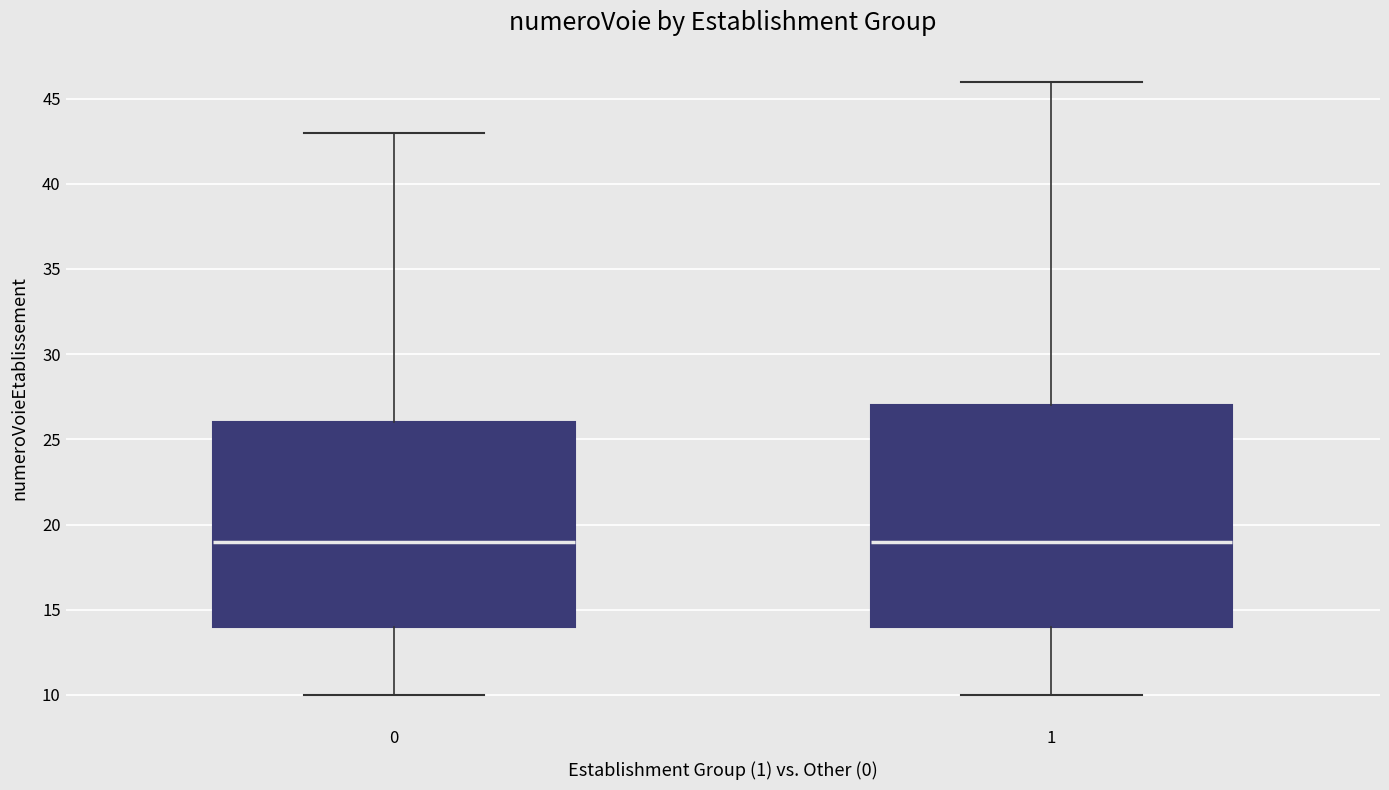

Reading left to right, transcribe this box plot: for each box, give where its median line is, the range the box spans, and where its two whiskers end, as read against the y-axis. The values are not printed on the chart, so give them approximately, as read against the axis.

0: median 19, box 14 to 26, whiskers 10 to 43
1: median 19, box 14 to 27, whiskers 10 to 46